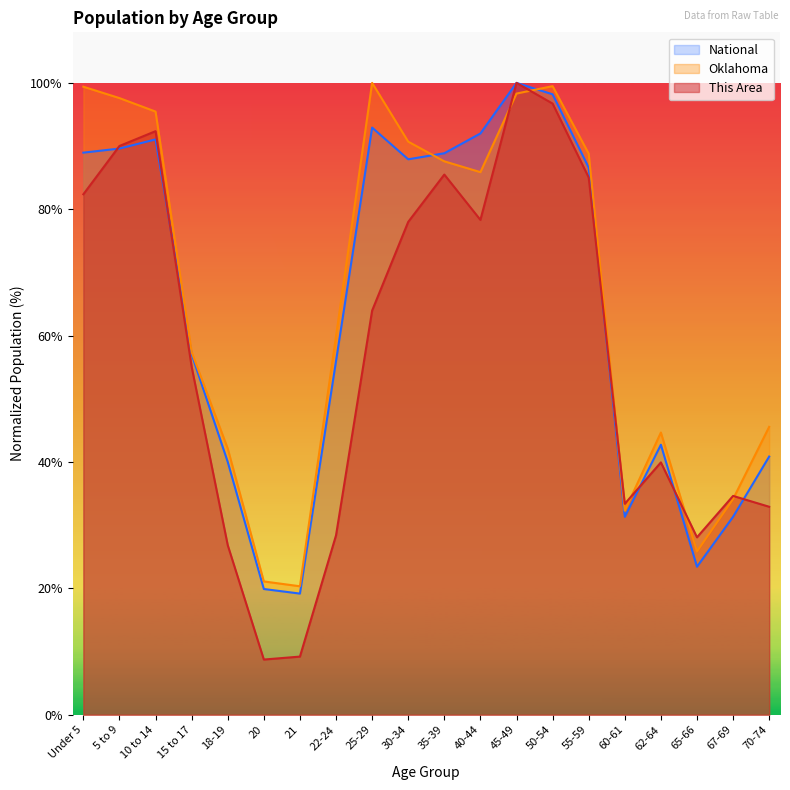

True or false: Oklahoma has a value of 163.3 at 10 to 14.

False